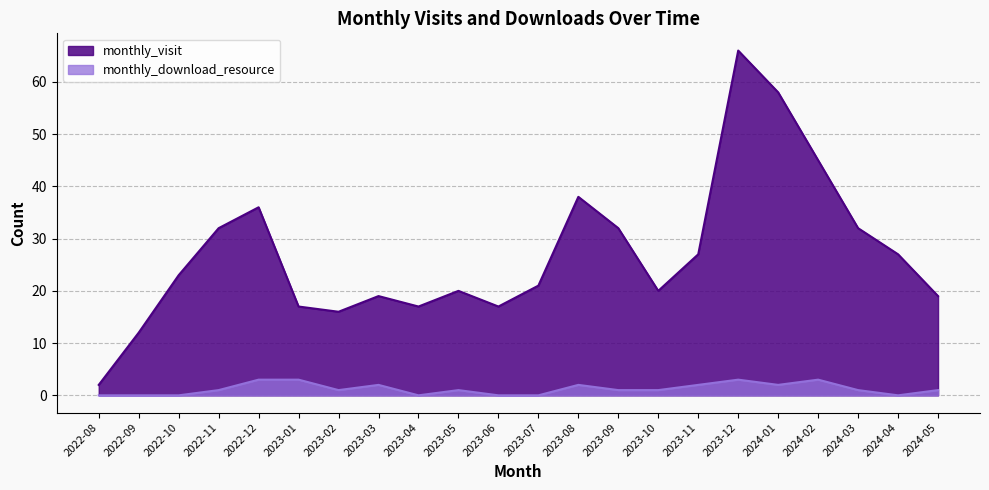

How many lines are shown in the chart?

2